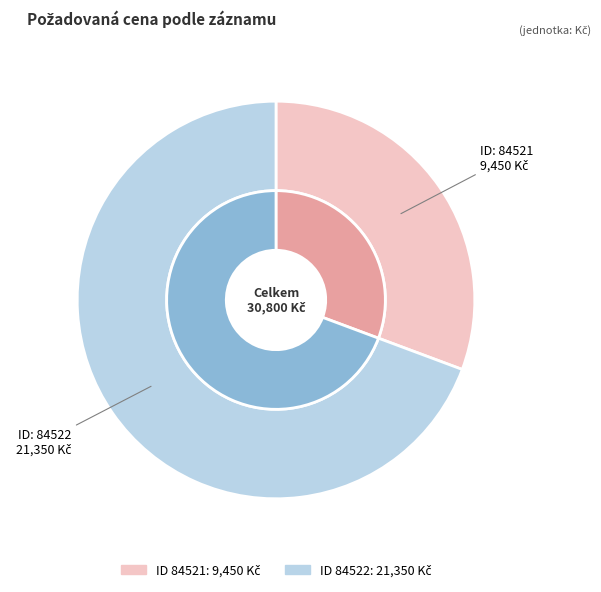

To the nearest percent, what portion does 84522 represent?

69%